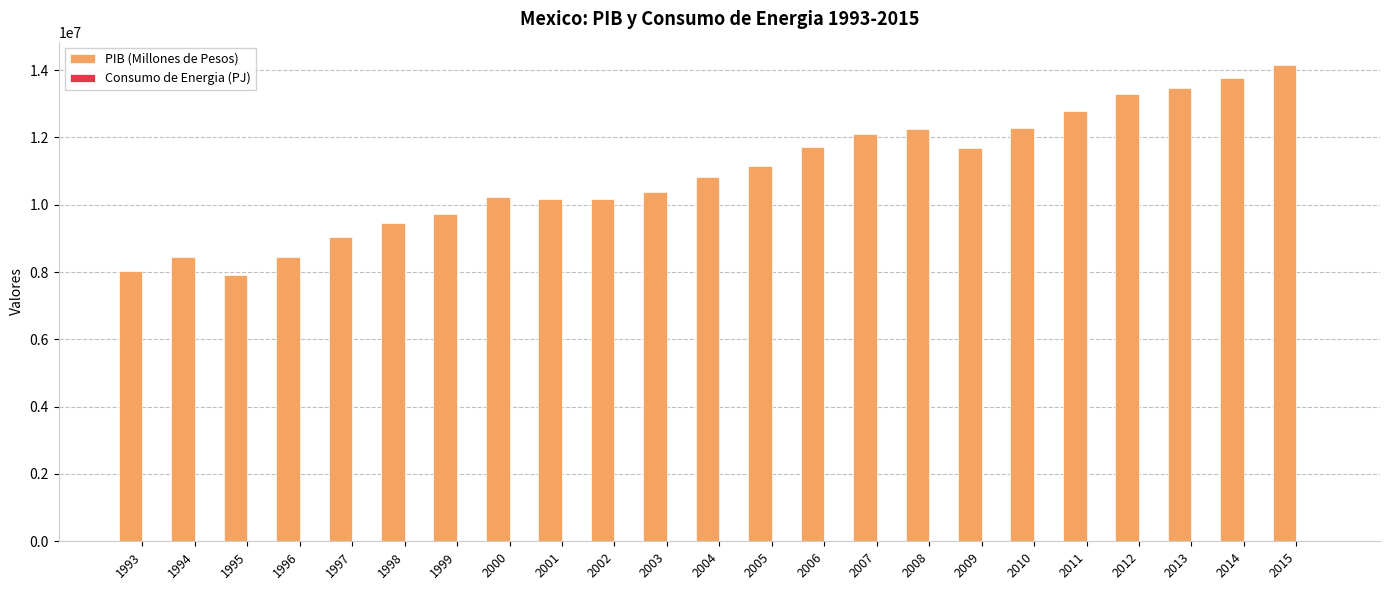

Is it true that PIB (Millones de Pesos) equals 12774242.7 at 2011?

True